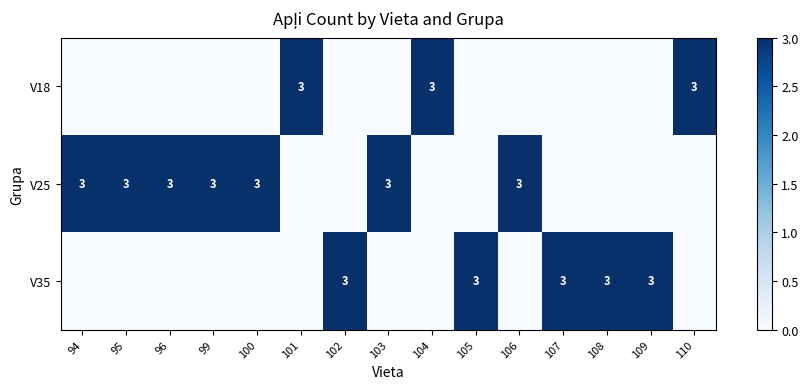

Is it true that V25 equals 5 at 100?

False